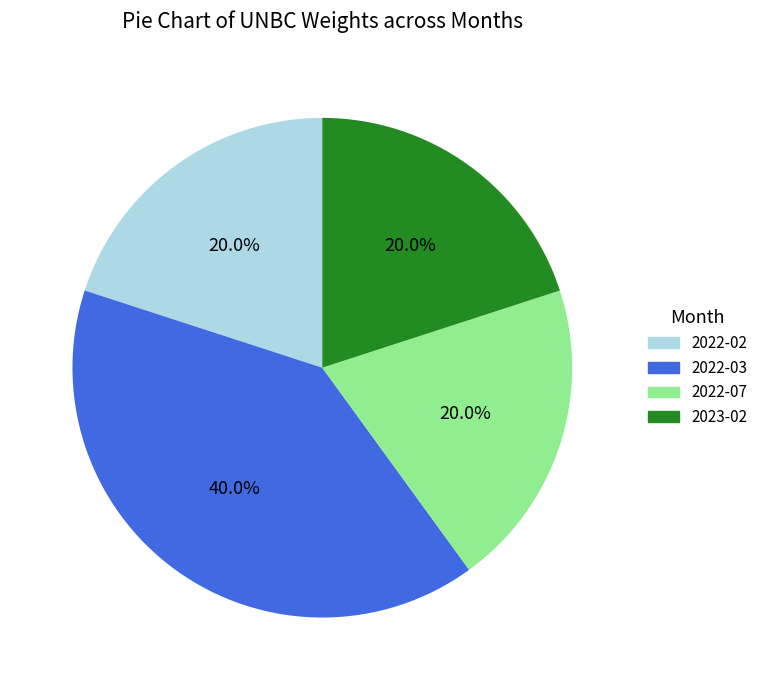

What is the ratio of the value at 2022-02 to the value at 2023-02?

1.0